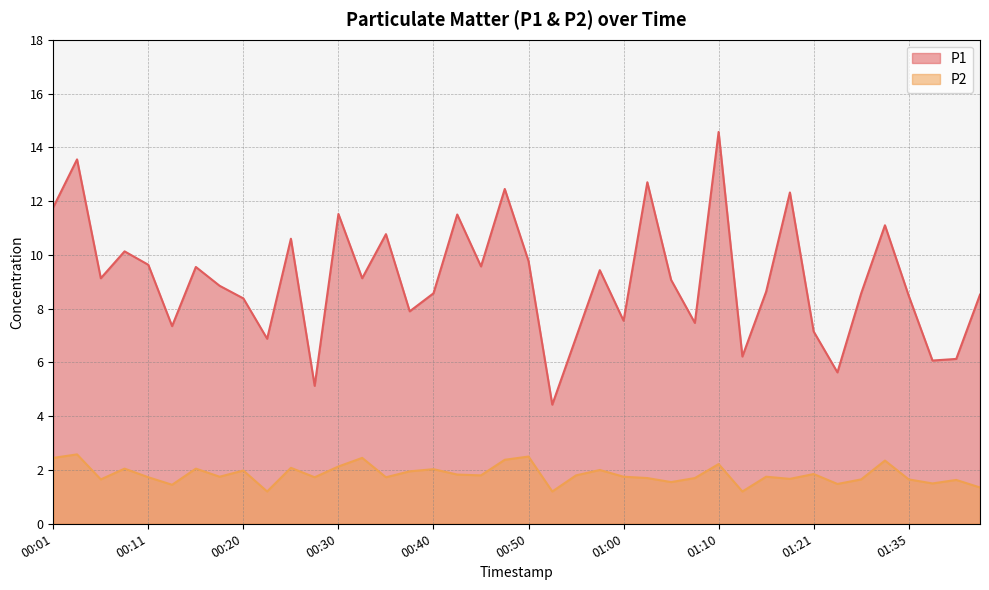

What is the value of the P1 point at the 35th from the left?

8.6